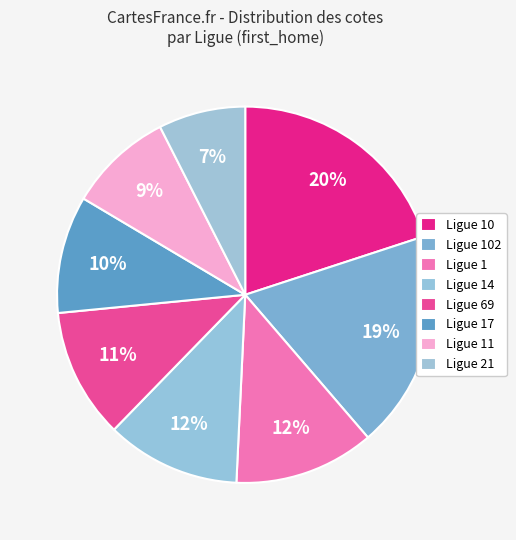

Count the number of slices in the pie.

8